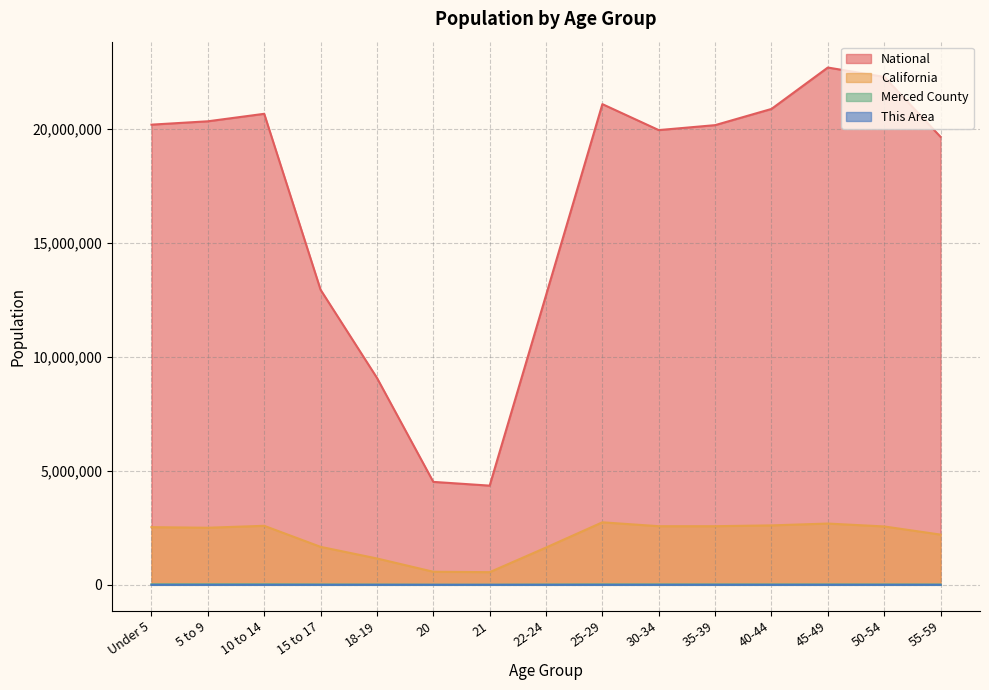

What is the minimum value shown in the chart?

73